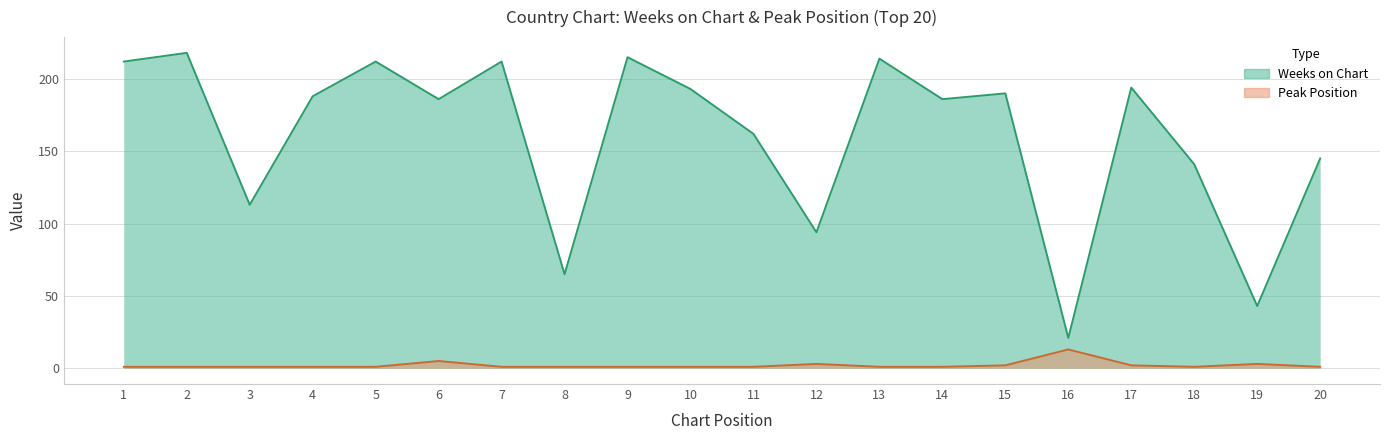

Where is Weeks on Chart nearest to the value 119?

3